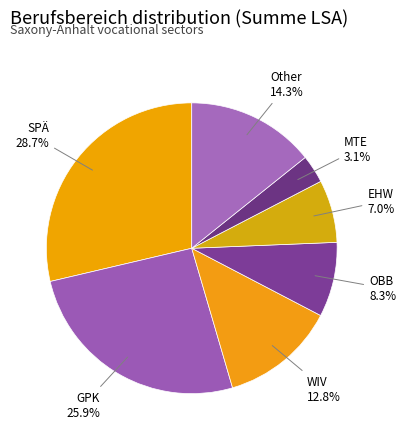

How many slices are in this pie chart?

7